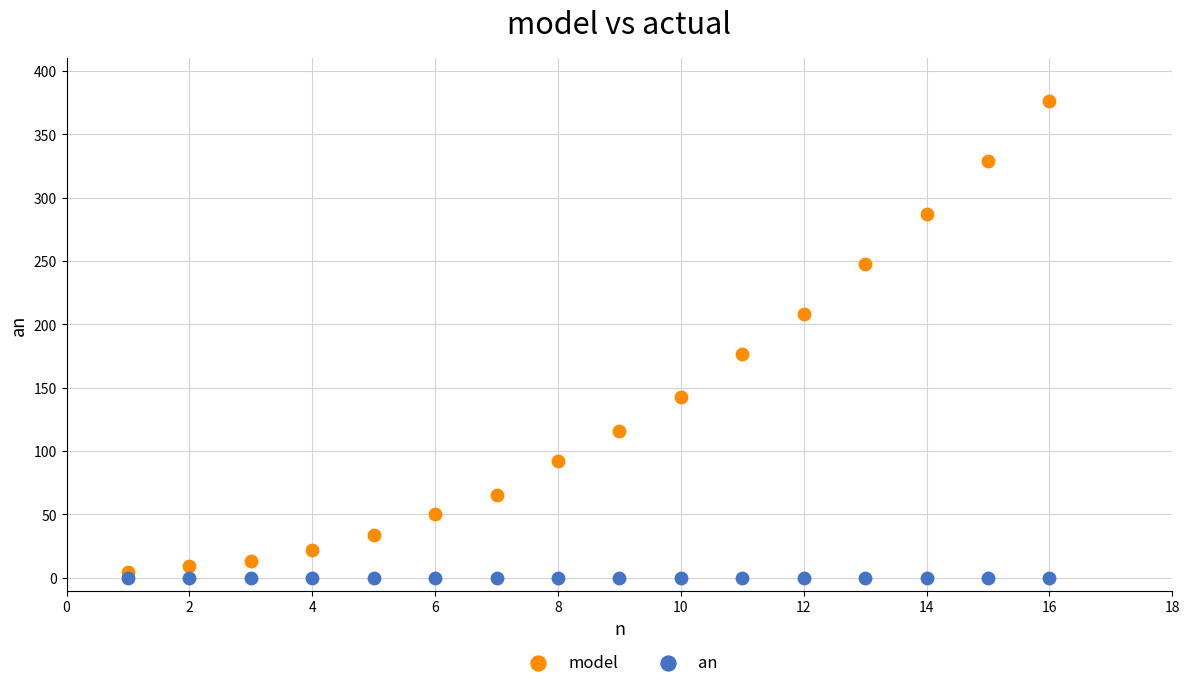

Which series contains the highest Y value?

model